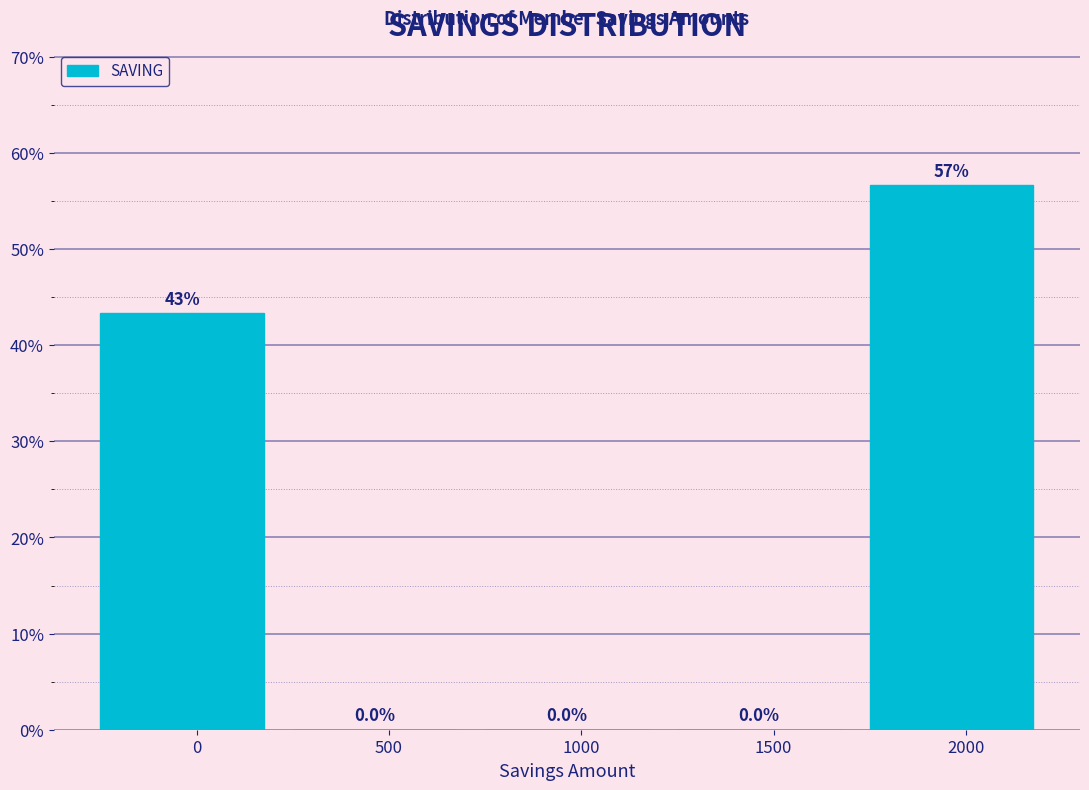

Reading left to right, list all the values displayed in this chart.

0=43.3	500=0.0	1000=0.0	1500=0.0	2000=56.7